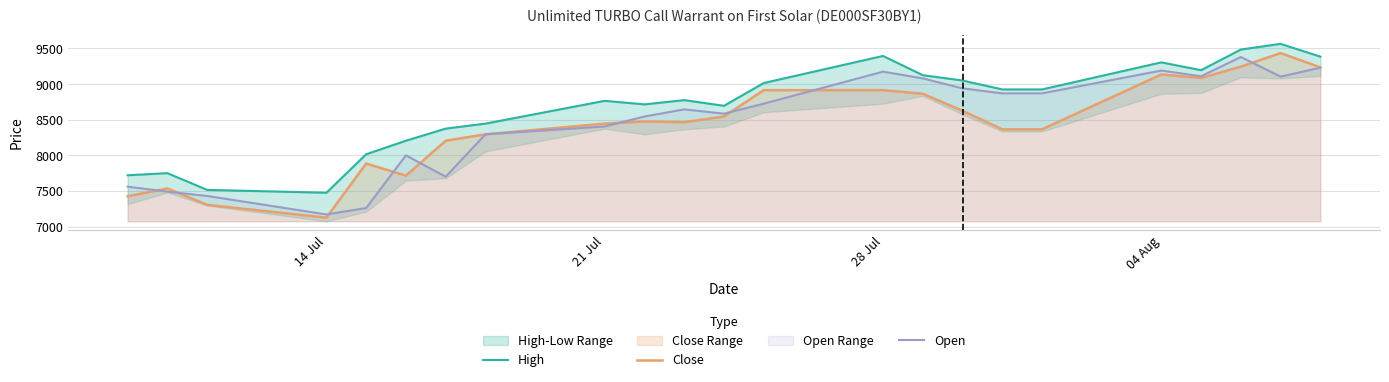

How many values in the High series exceed 8775?

11